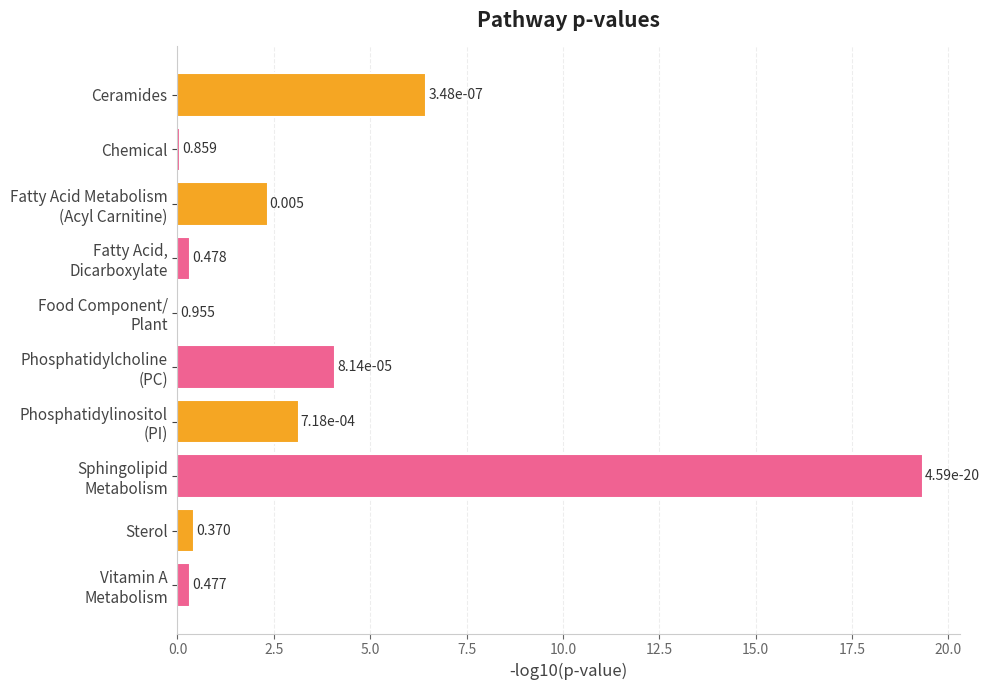

At which label is the value closest to 9?

Ceramides